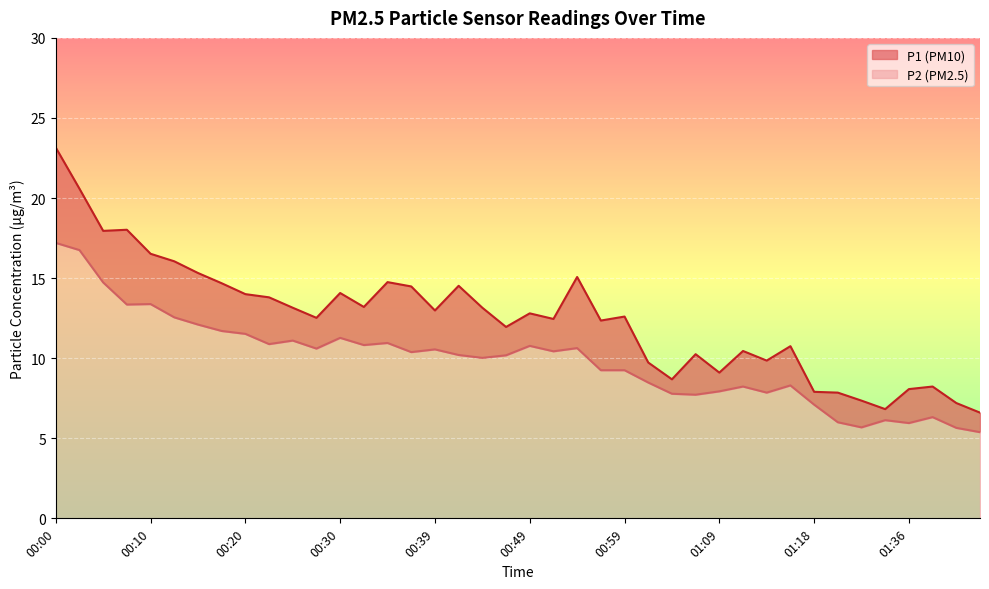

Which label corresponds to the largest value in the chart?

00:00